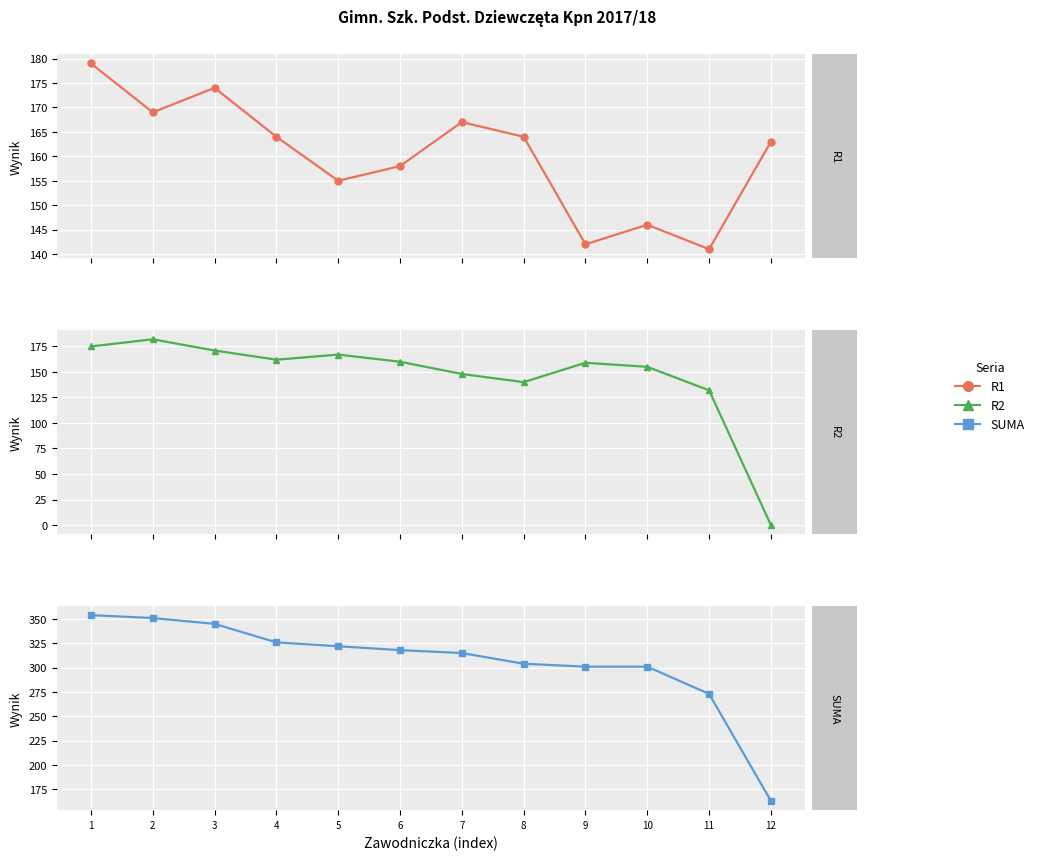

Where does the R2 series first go above 160?

1